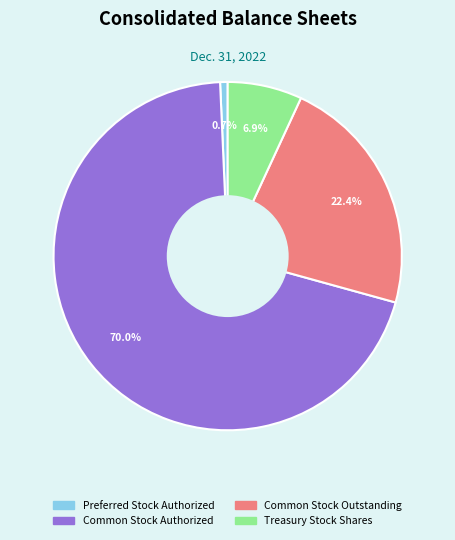

Is there any slice that represents more than half of the pie?

Yes